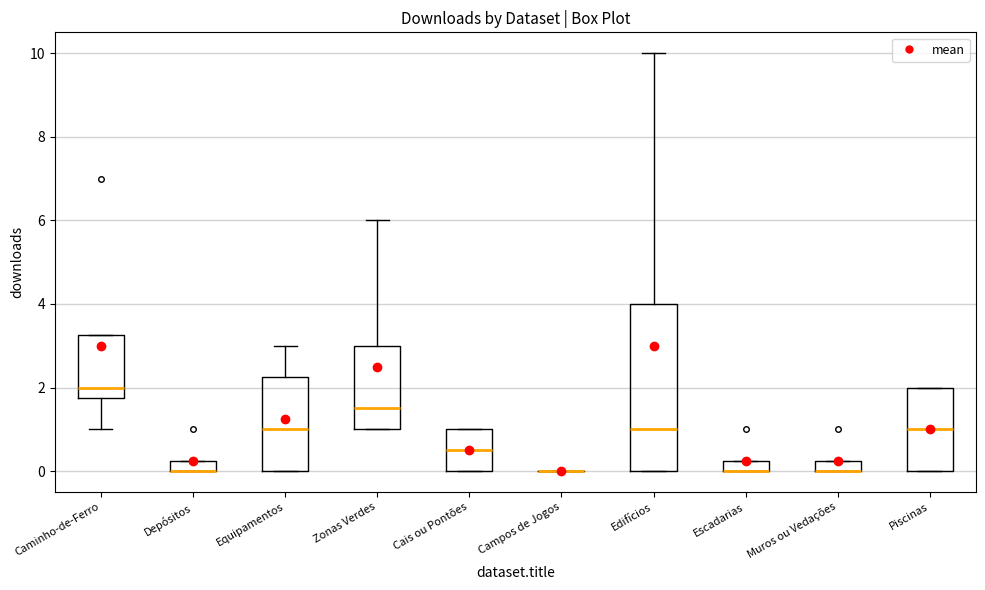

Where does the median line of the box for Edifícios sit on the y-axis? The values are not printed on the chart, so give them approximately, as read against the axis.

1.0